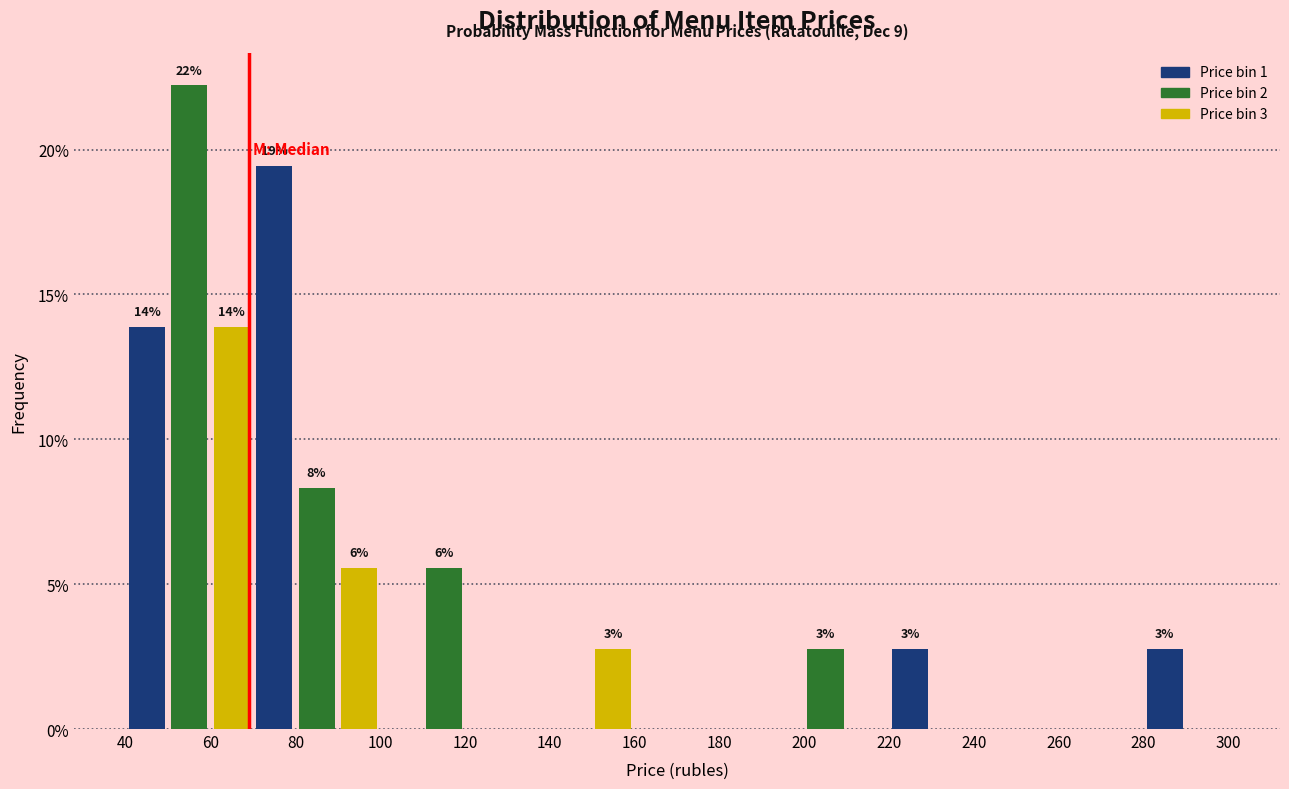

Over which range of the x-axis is the bar tallest?

50 to 60